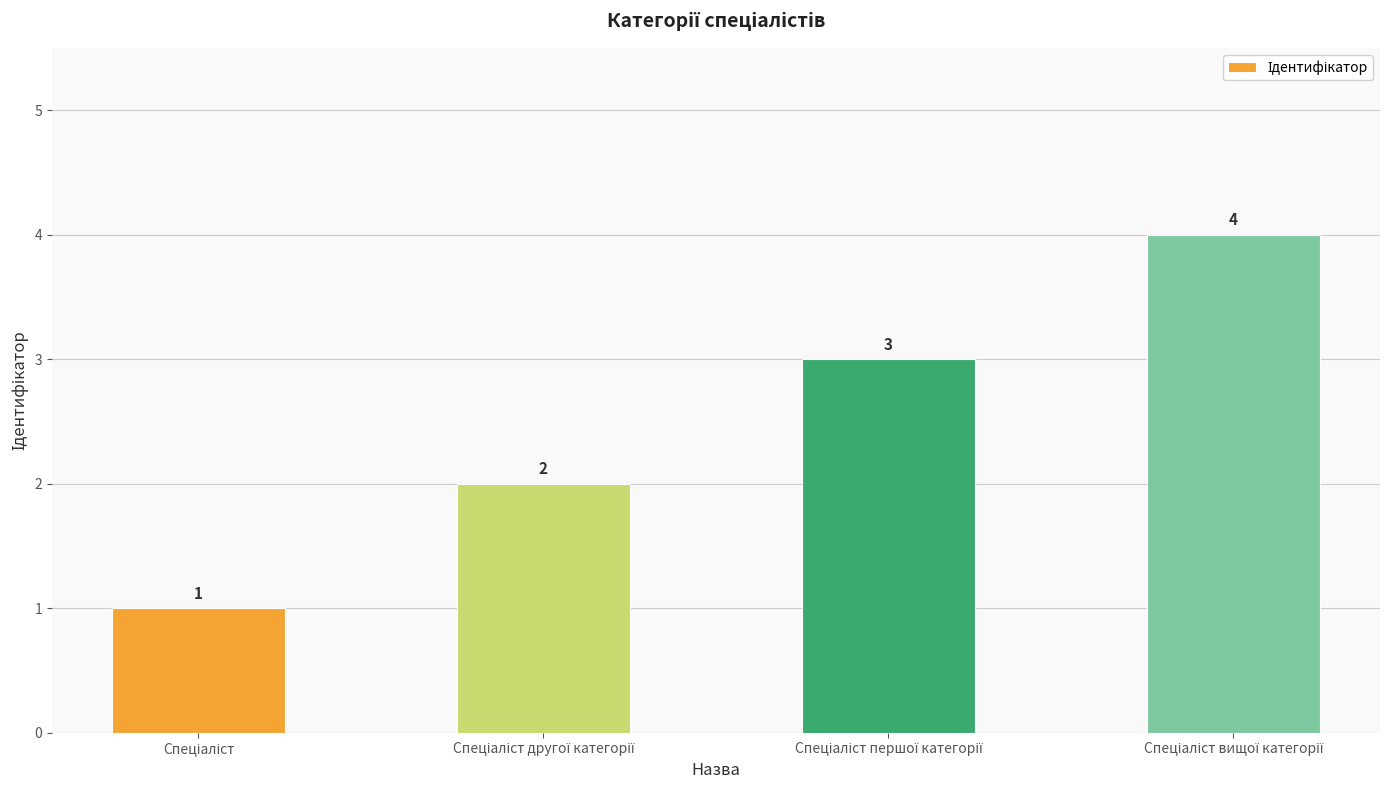

What is the sum of all values?

10